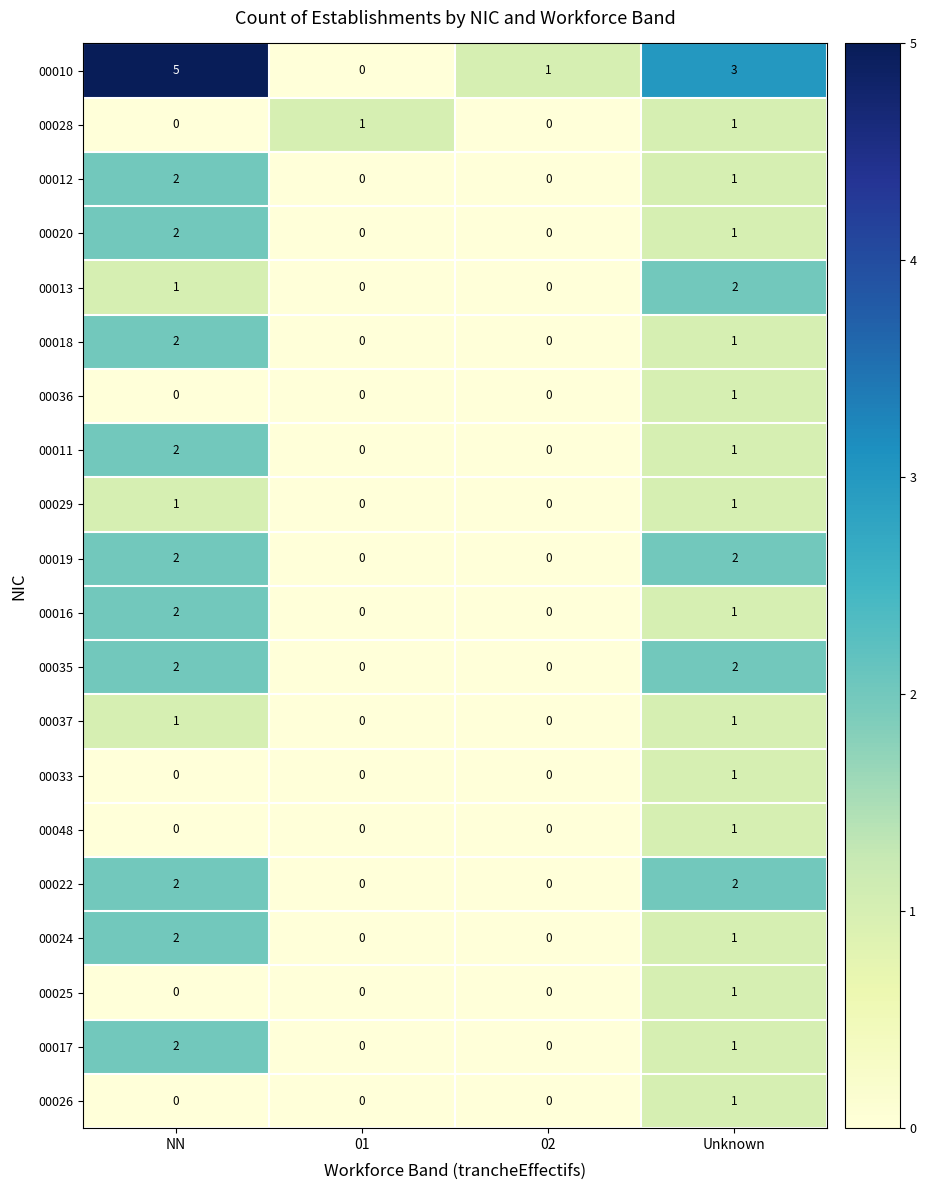

The value of 00035 at NN is 3. True or false?

False